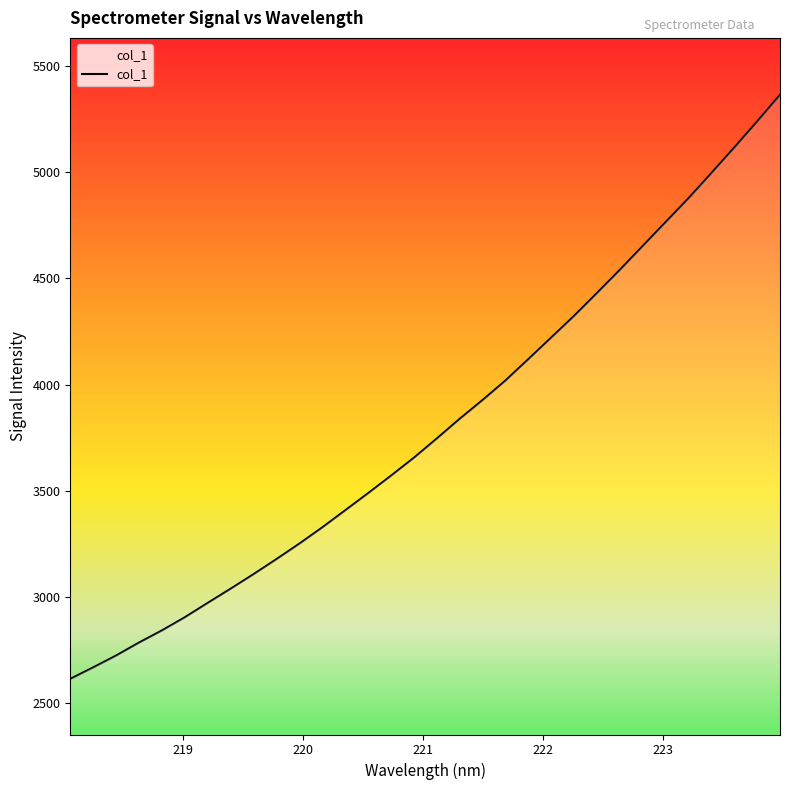

What is the maximum value shown in the chart?

5362.6